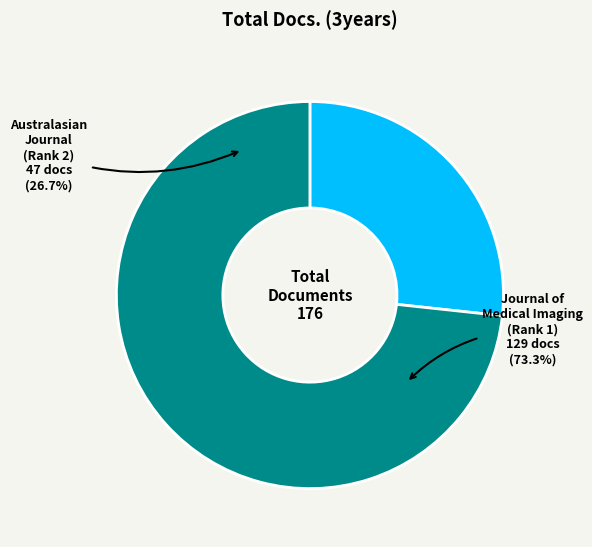

To the nearest percent, what is the difference between the largest and smallest slice percentages?

47%